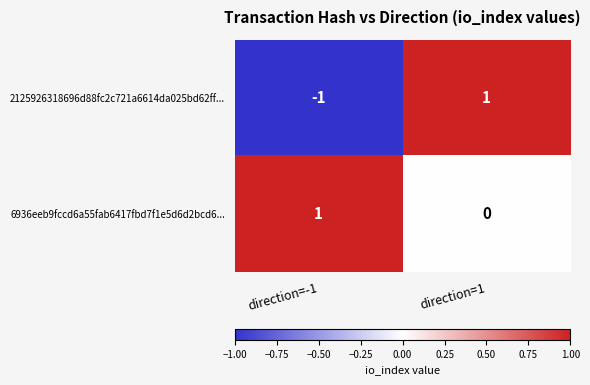

What is the maximum value shown in the chart?

1